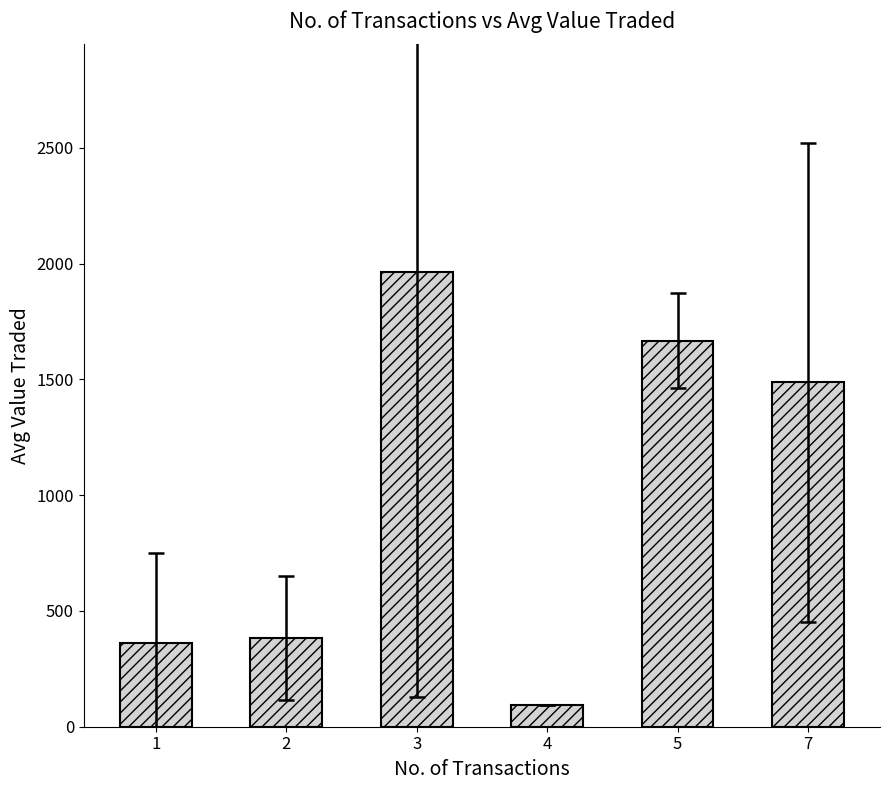

Reading right to left, what are all the values shown in this chart?

1487.0	1667.0	94.0	1965.0	384.0	359.7